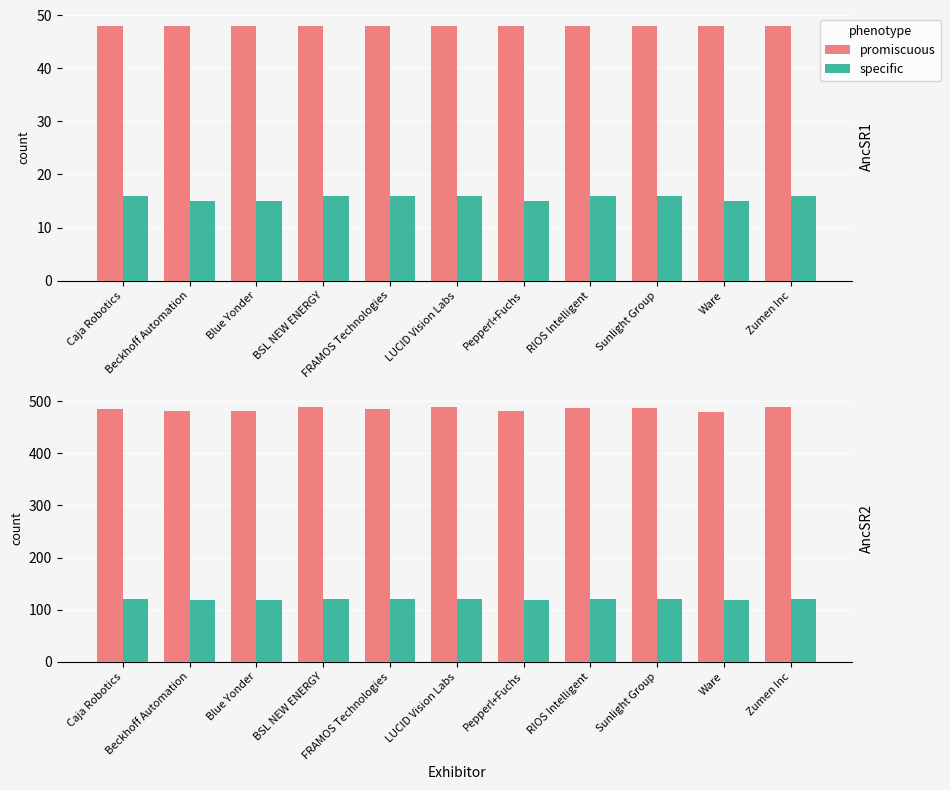

Rank the series by their average value, from lowest to highest.

specific, promiscuous